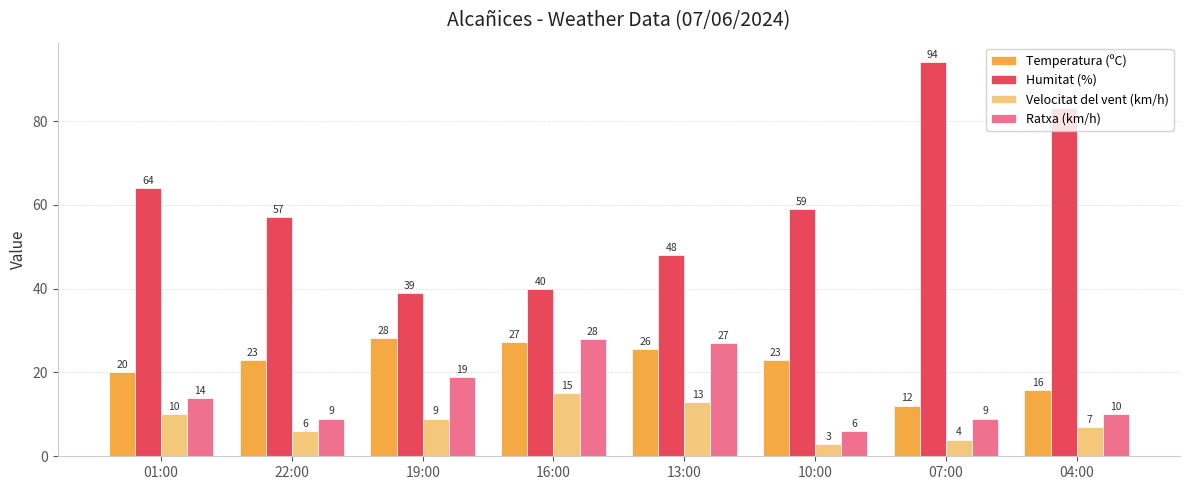

What is the value of the Temperatura (ºC) bar at the 5th from the left?

25.6